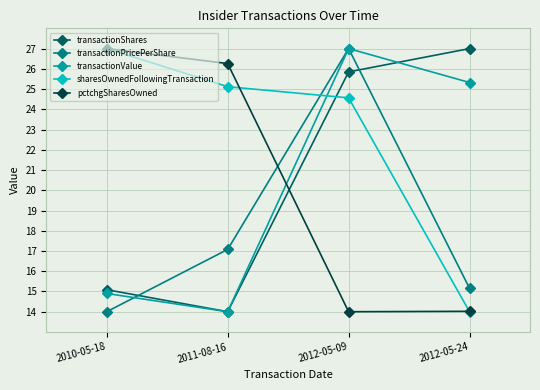

True or false: transactionValue has a value of 14.0 at 2011-08-16.

True